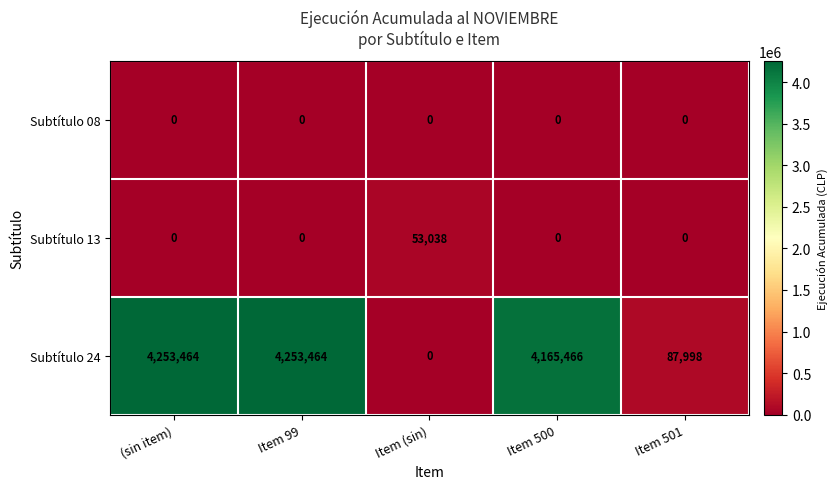

At how many categories does at least one series exceed 3654164?

3